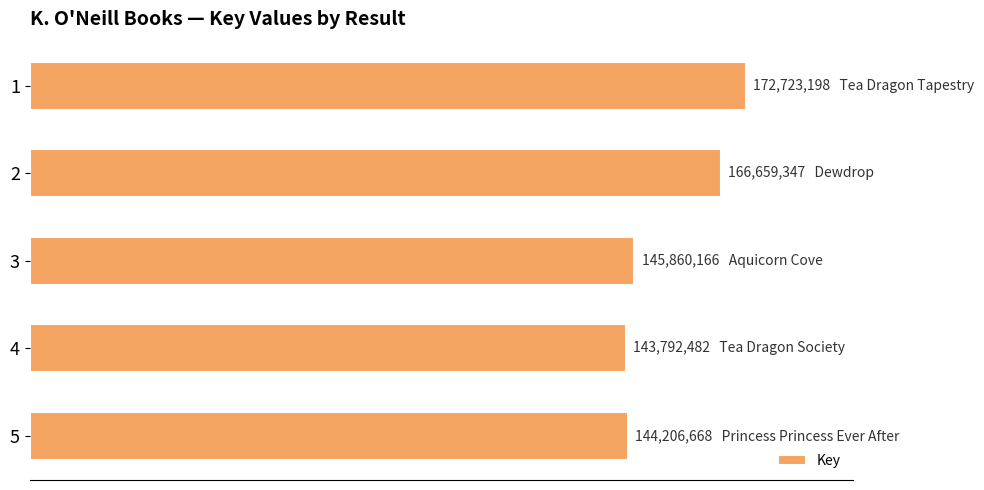

Does the chart contain any negative values?

No